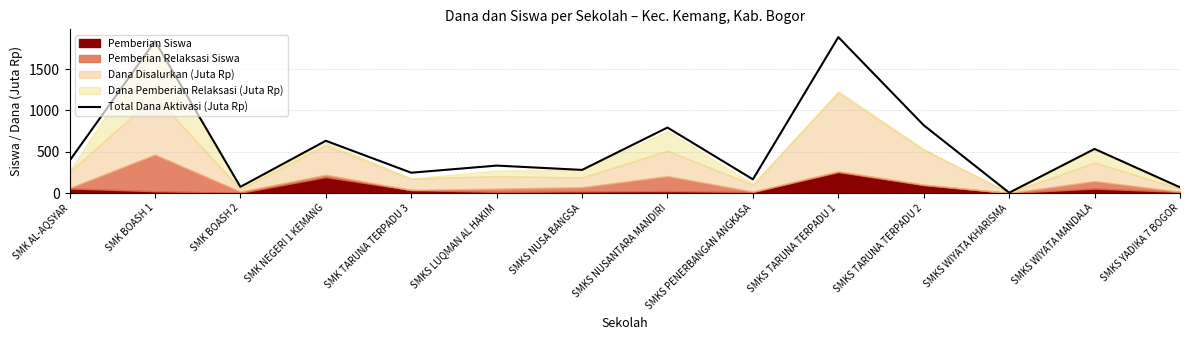

What is the change in value from SMKS TARUNA TERPADU 1 to SMKS TARUNA TERPADU 2?

-1067.3